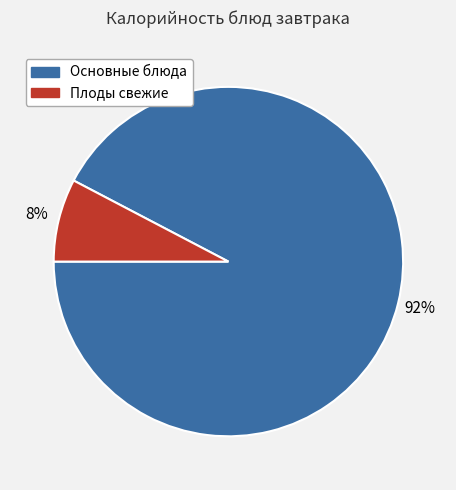

To the nearest percent, what is the average slice percentage?

50%